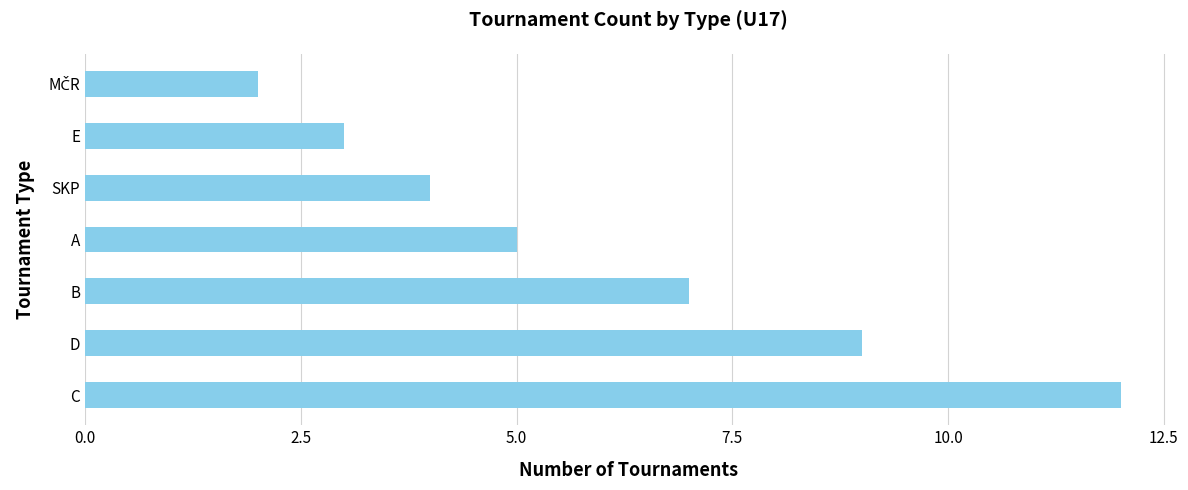

Read the value at B.

7